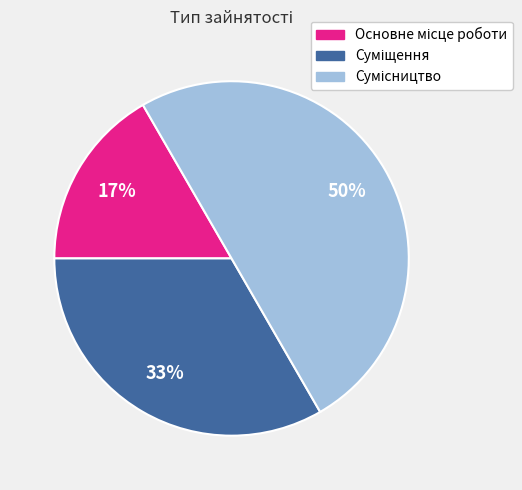

To the nearest percent, what is the difference between the largest and smallest slice percentages?

33%